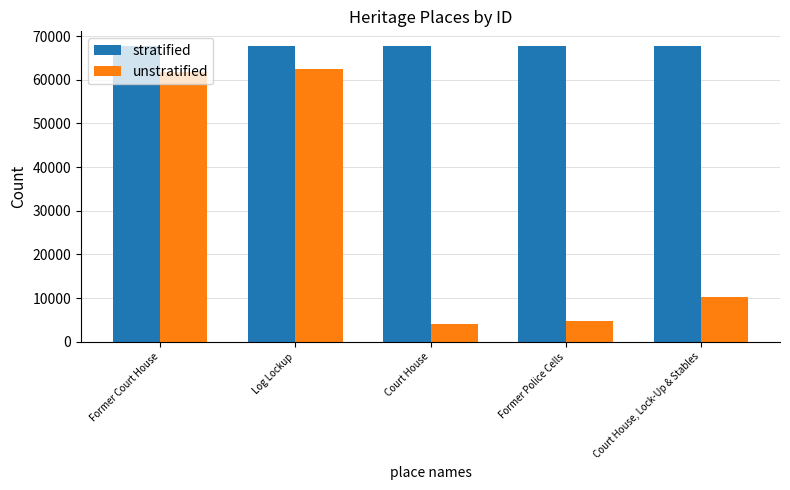

How many groups of bars are there?

5